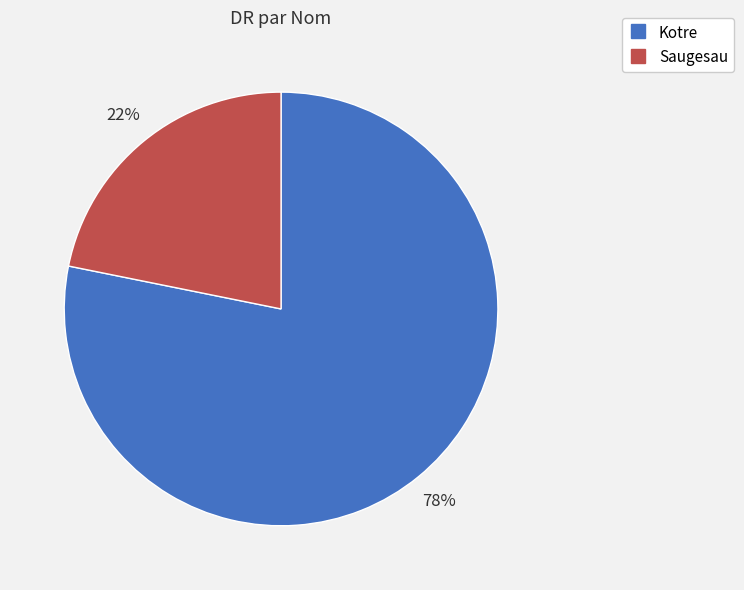

What is the largest slice in the pie chart?

Kotre